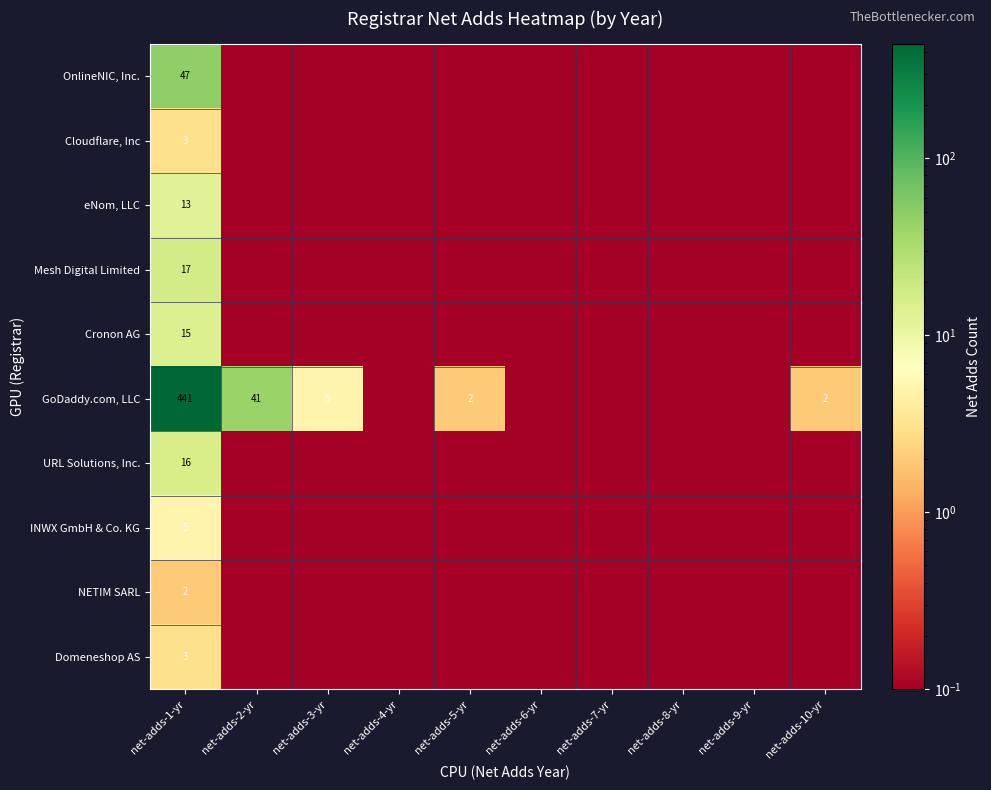

True or false: GoDaddy.com, LLC has a value of 26.5 at net-adds-2-yr.

False